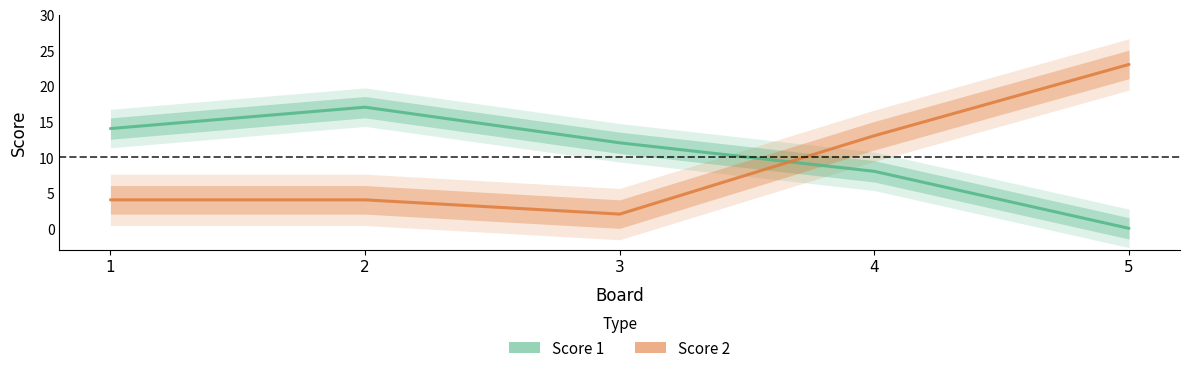

Is the value of Score 1 at 4 greater than the value of Score 2 at 2?

Yes